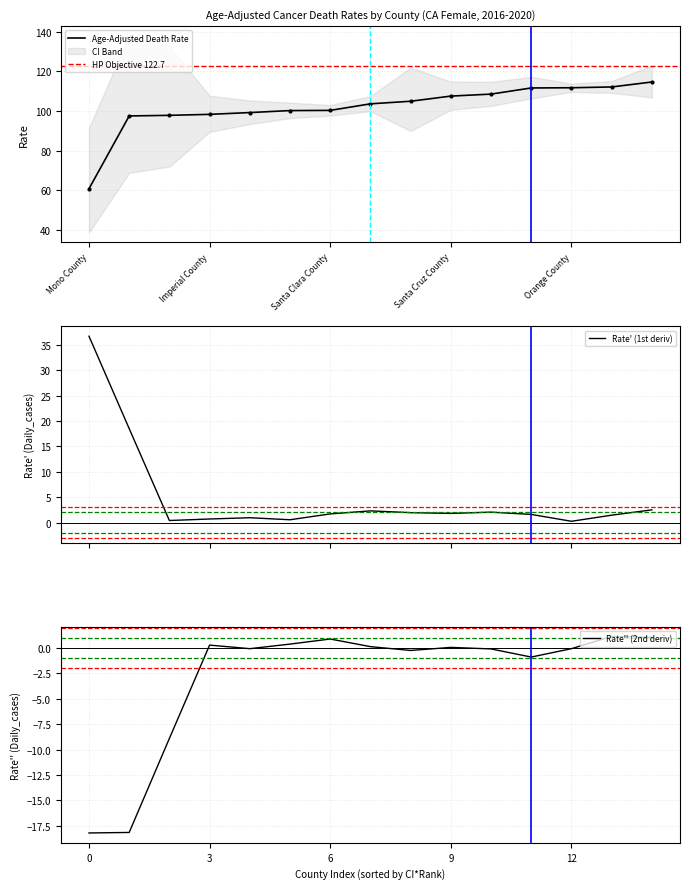

Which has a higher value, Santa Clara County or Marin County?

Santa Clara County